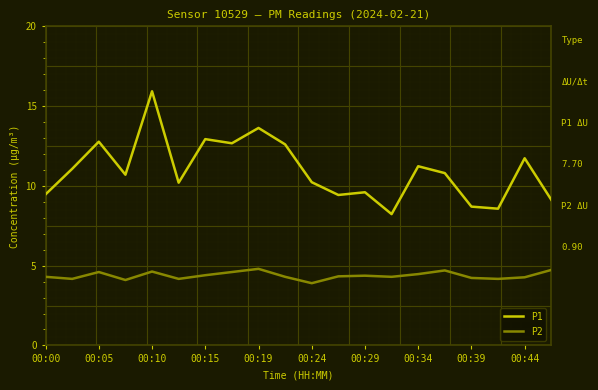

What are all the series names shown in the legend?

P1, P2